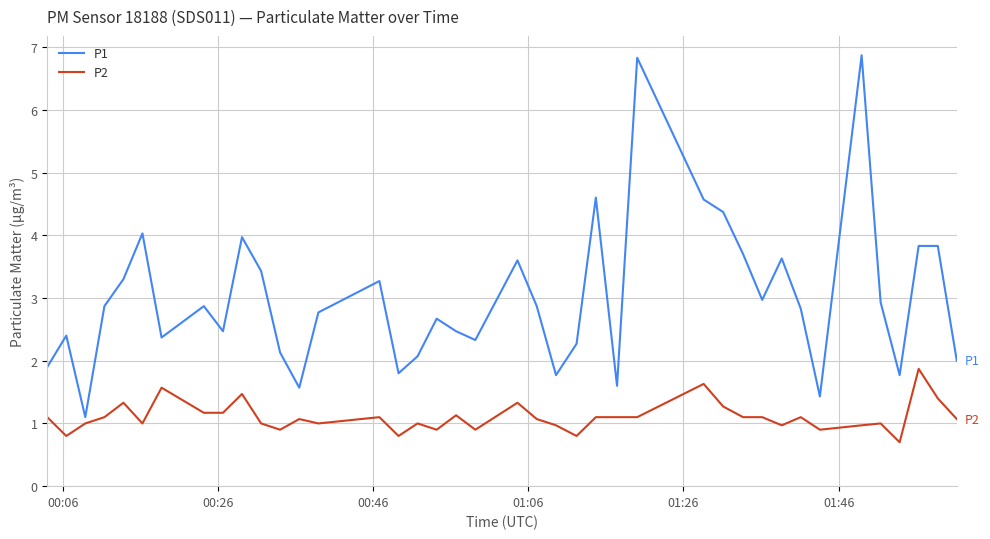

List the series in order of their peak value, lowest first.

P2, P1